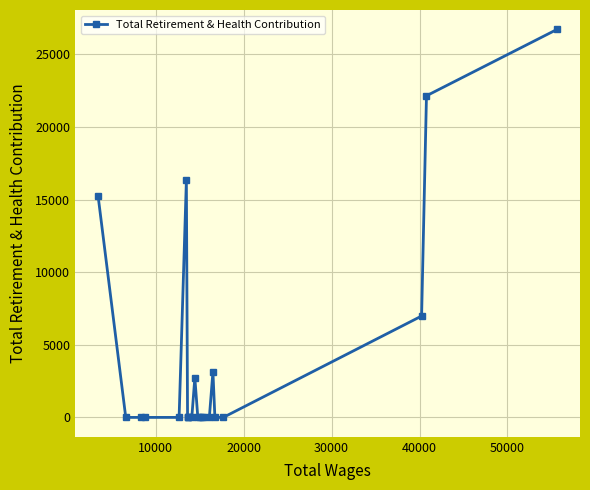

What is the average value?

4238